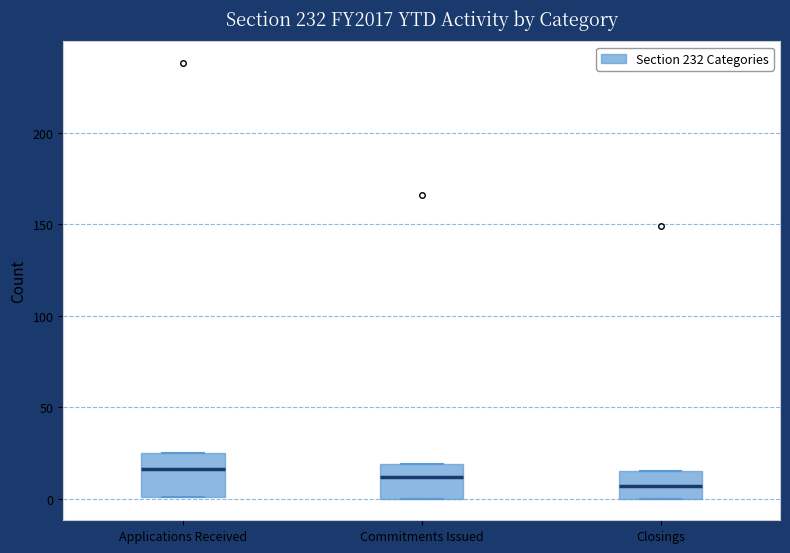

Reading left to right, read every box against the y-axis: the position of its median line, the range the box covers, and the ends of its whiskers. The values are not printed on the chart, so give them approximately, as read against the axis.

Applications Received: median 15, box 0 to 25, whiskers 0 to 25
Commitments Issued: median 10, box 0 to 20, whiskers 0 to 20
Closings: median 5, box 0 to 15, whiskers 0 to 15